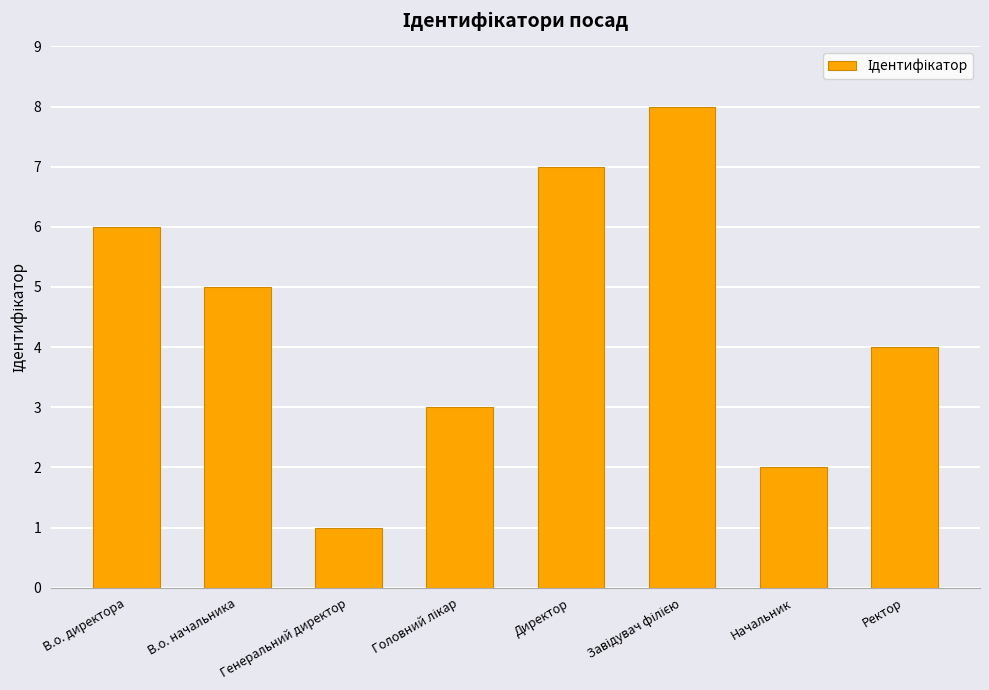

What is the difference between the values at Ректор and Генеральний директор?

3